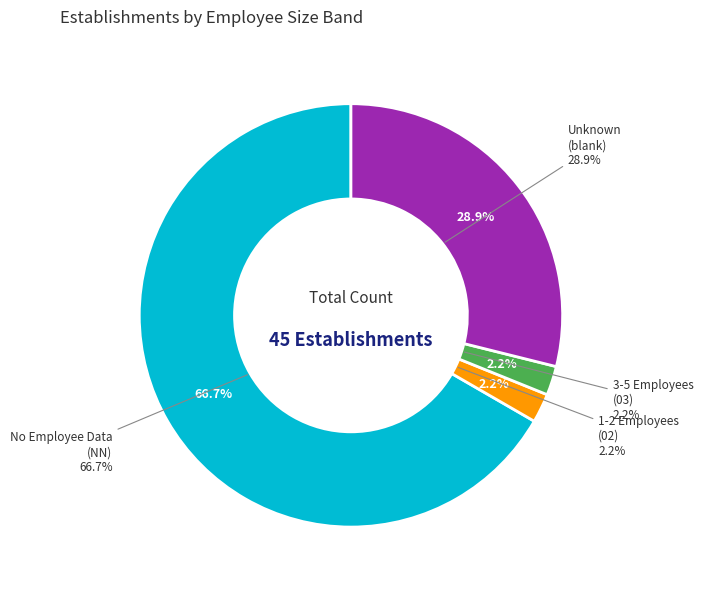

True or false: 03 accounts for 2% of the total.

True